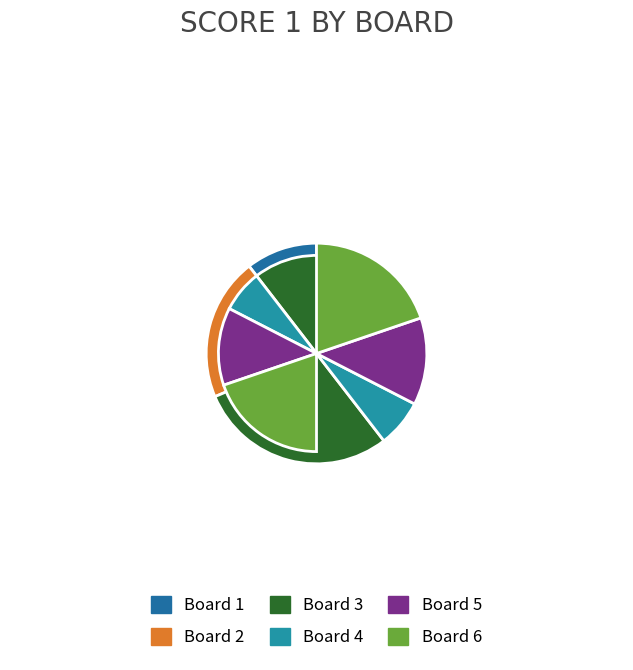

True or false: Board 1 accounts for 10% of the total.

True